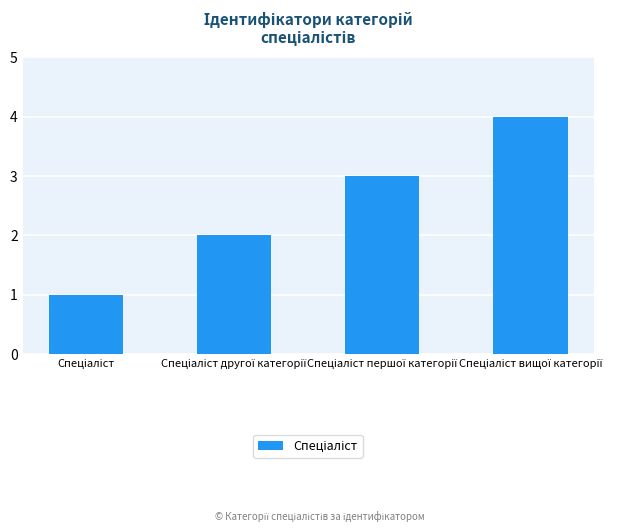

How many distinct data groups are displayed?

1